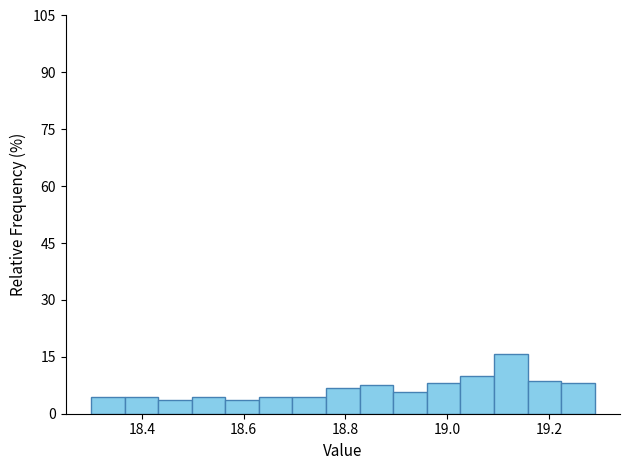

Read against the x-axis, roughly where is the centre of the tallest bar?

19.12